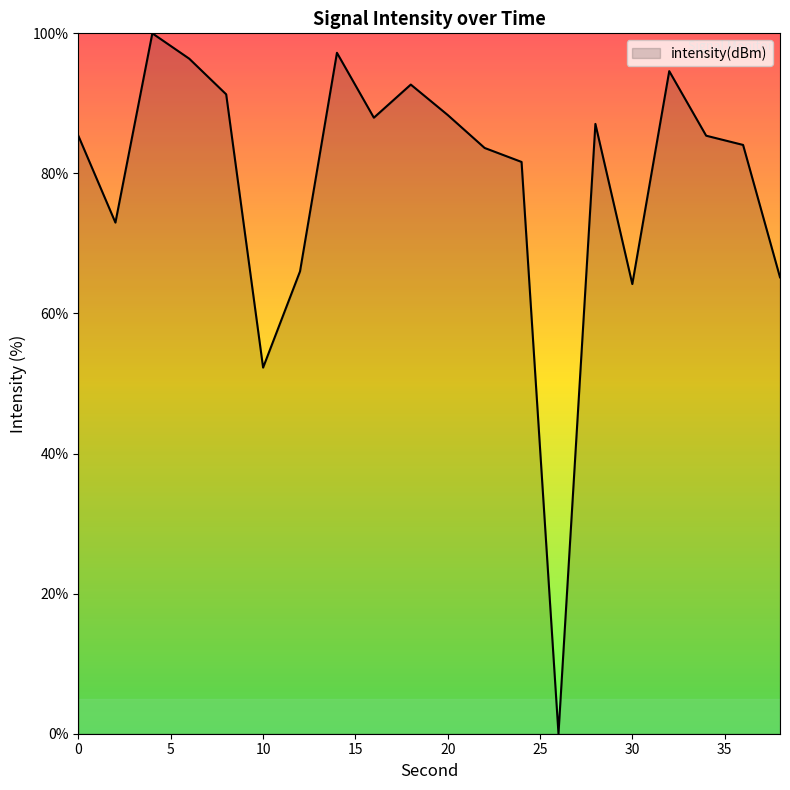

What is the greatest value displayed?

100.0